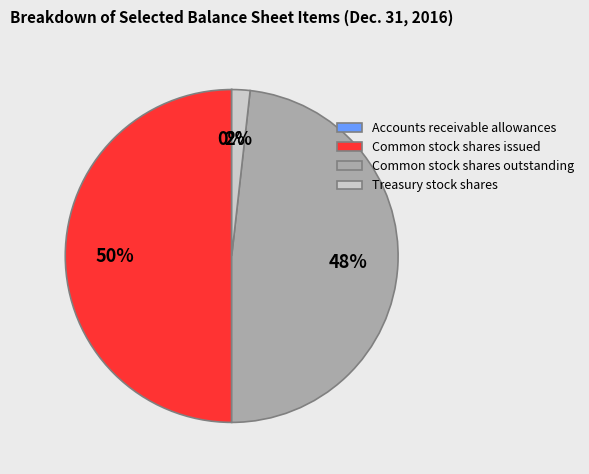

Which has a higher value, Treasury stock shares or Common stock shares outstanding?

Common stock shares outstanding